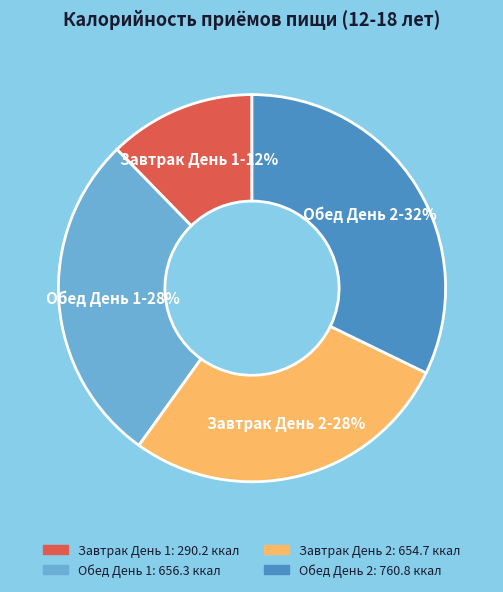

Is there any slice that represents more than half of the pie?

No